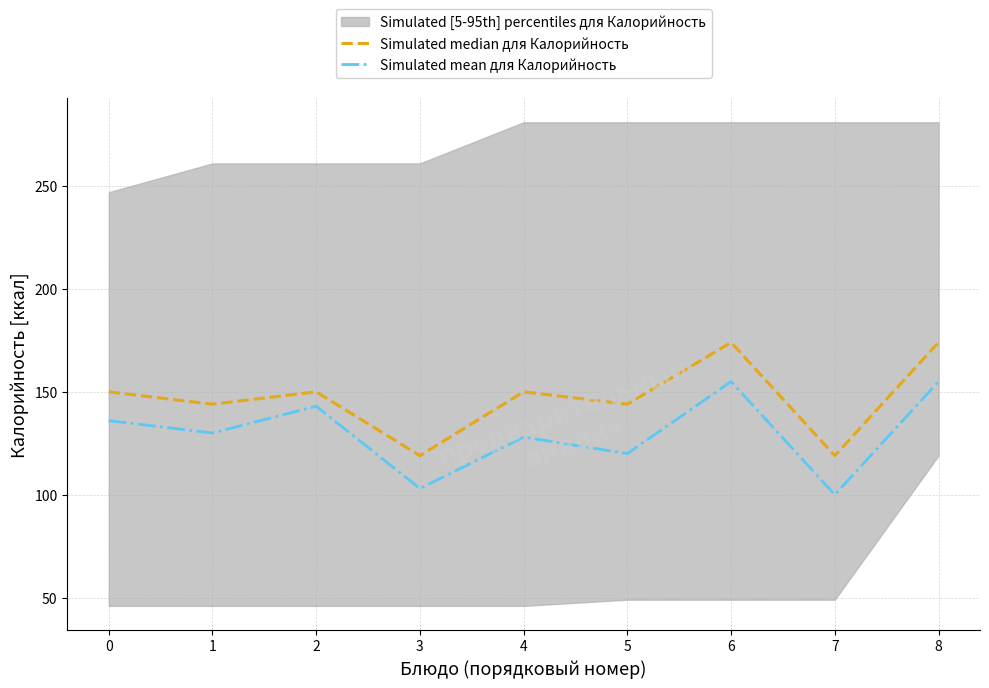

True or false: Simulated median for Калорийность and Simulated mean for Калорийность cross at least once.

False